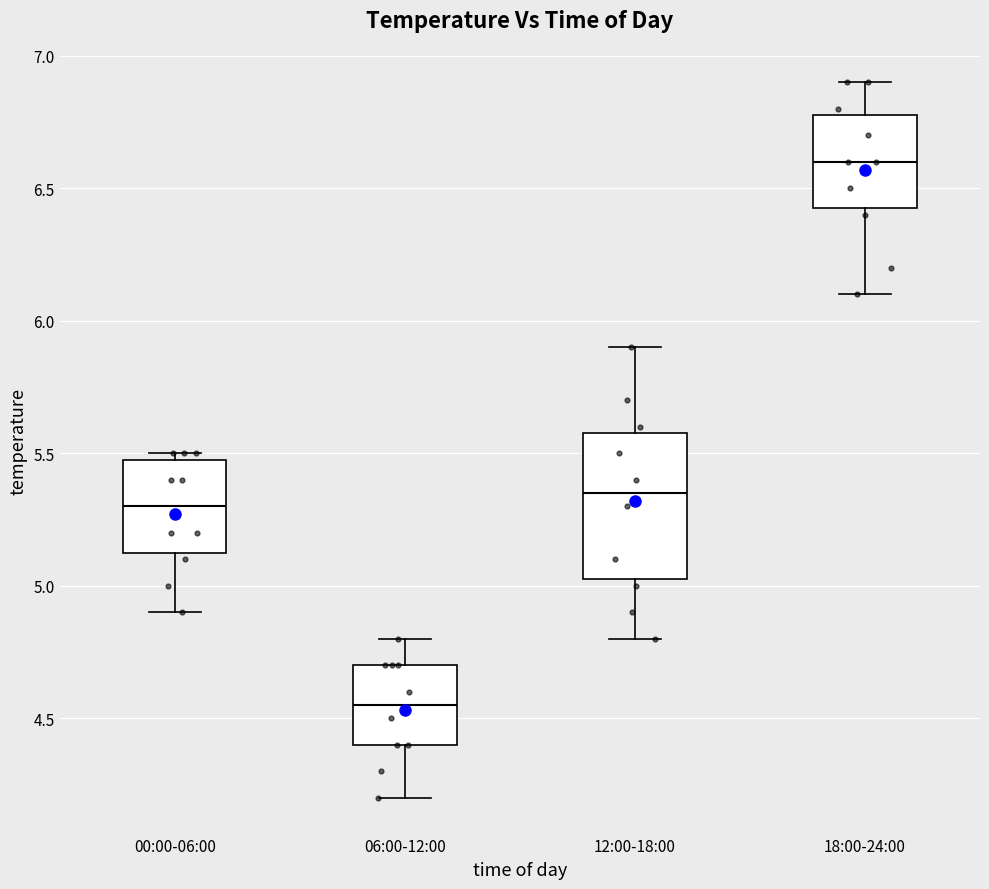

Which box's median line is the highest?

18:00-24:00